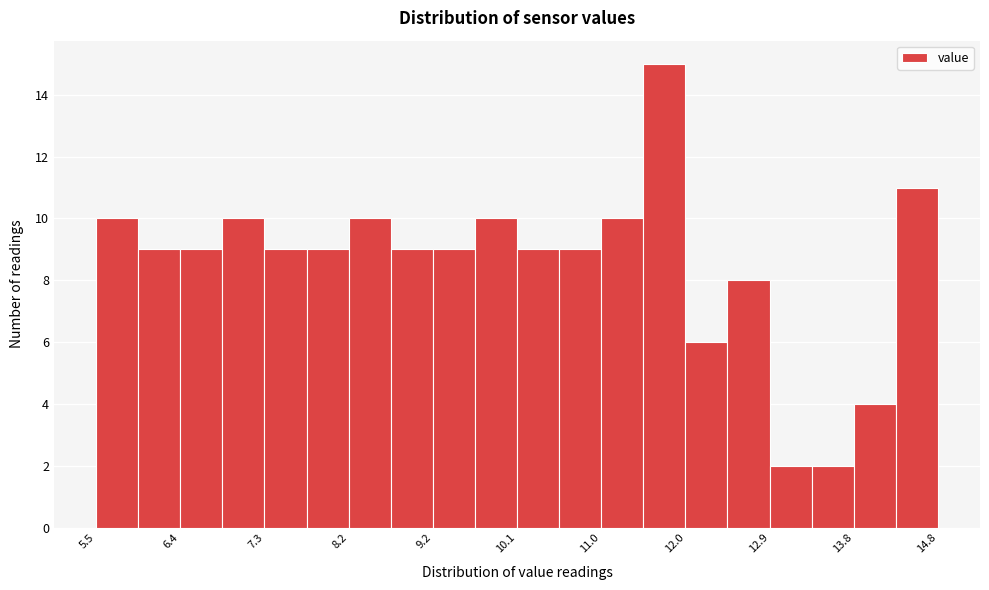

Reading left to right, transcribe this chart: for each bar, give the range it covers on the x-axis and its height. Neither the bar edges nor the heights are printed on the chart, so give them approximately, as read against the axes.

5.5 to 5.9: 10
5.9 to 6.4: 9
6.4 to 6.8: 9
6.8 to 7.3: 10
7.3 to 7.8: 9
7.8 to 8.2: 9
8.2 to 8.7: 10
8.7 to 9.2: 9
9.2 to 9.6: 9
9.6 to 10.1: 10
10.1 to 10.6: 9
10.6 to 11.0: 9
11.0 to 11.5: 10
11.5 to 12.0: 15
12.0 to 12.4: 6
12.4 to 12.9: 8
12.9 to 13.4: 2
13.4 to 13.8: 2
13.8 to 14.3: 4
14.3 to 14.8: 11